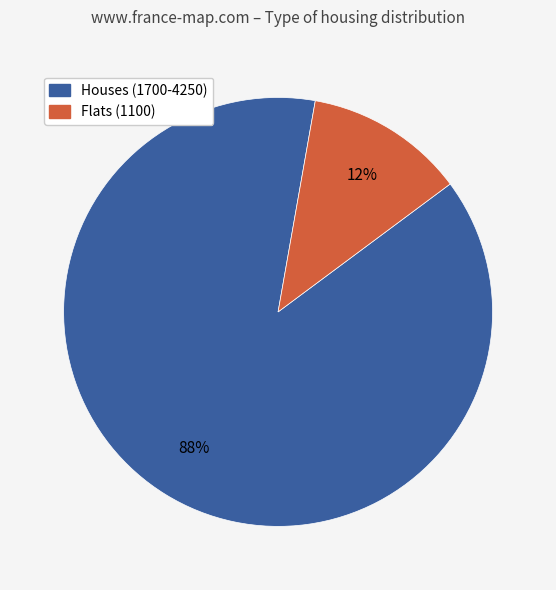

Does any single category account for the majority?

Yes